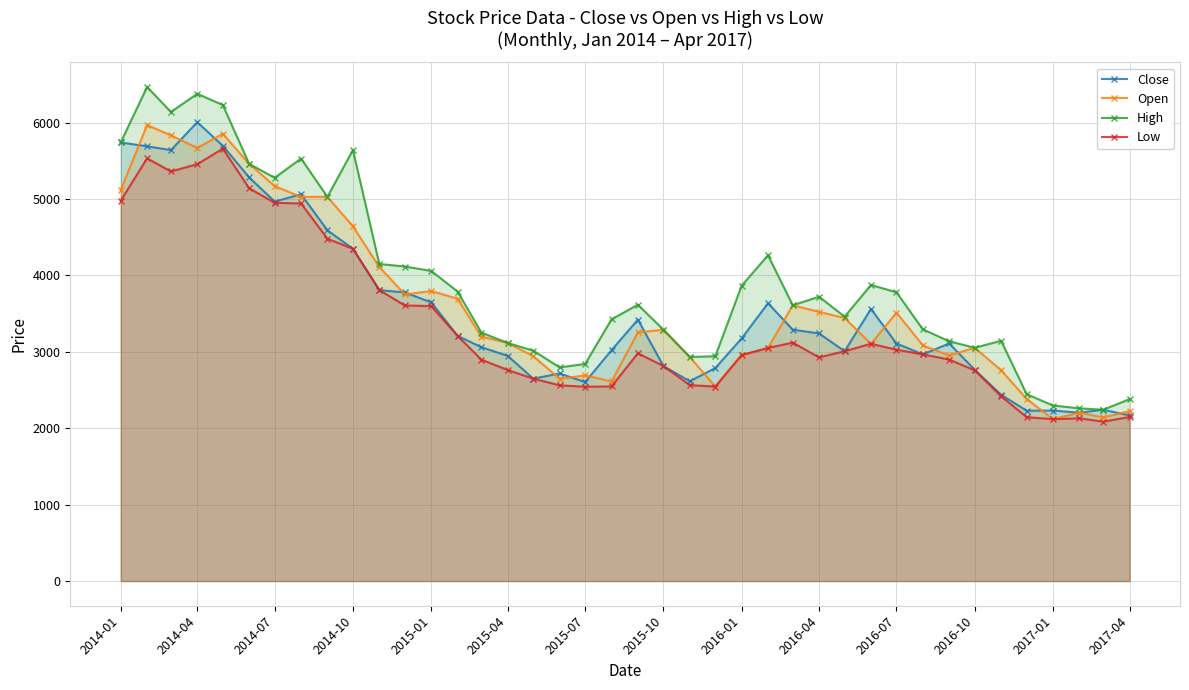

What is the difference between the Open values at 2015-04 and 2014-04?

2552.6